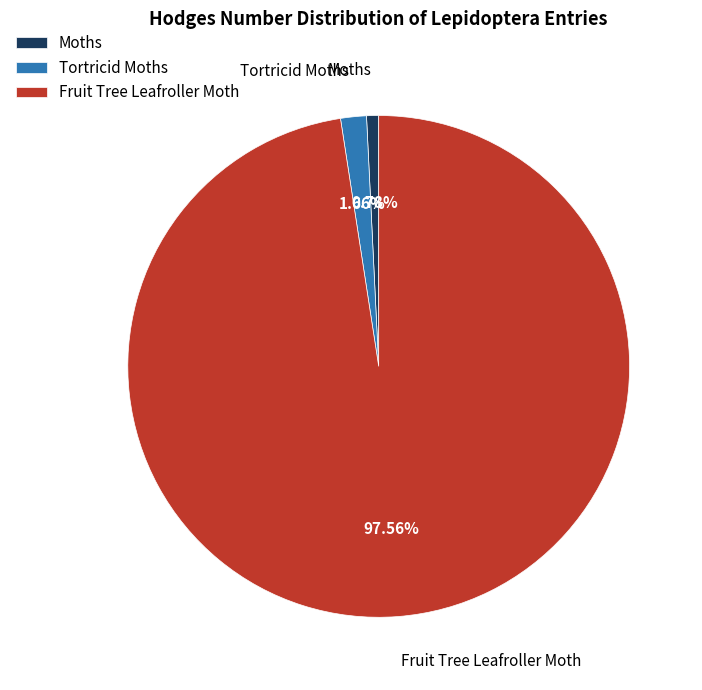

To the nearest percent, what is the difference between the Tortricid Moths and Fruit Tree Leafroller Moth slice percentages?

96%